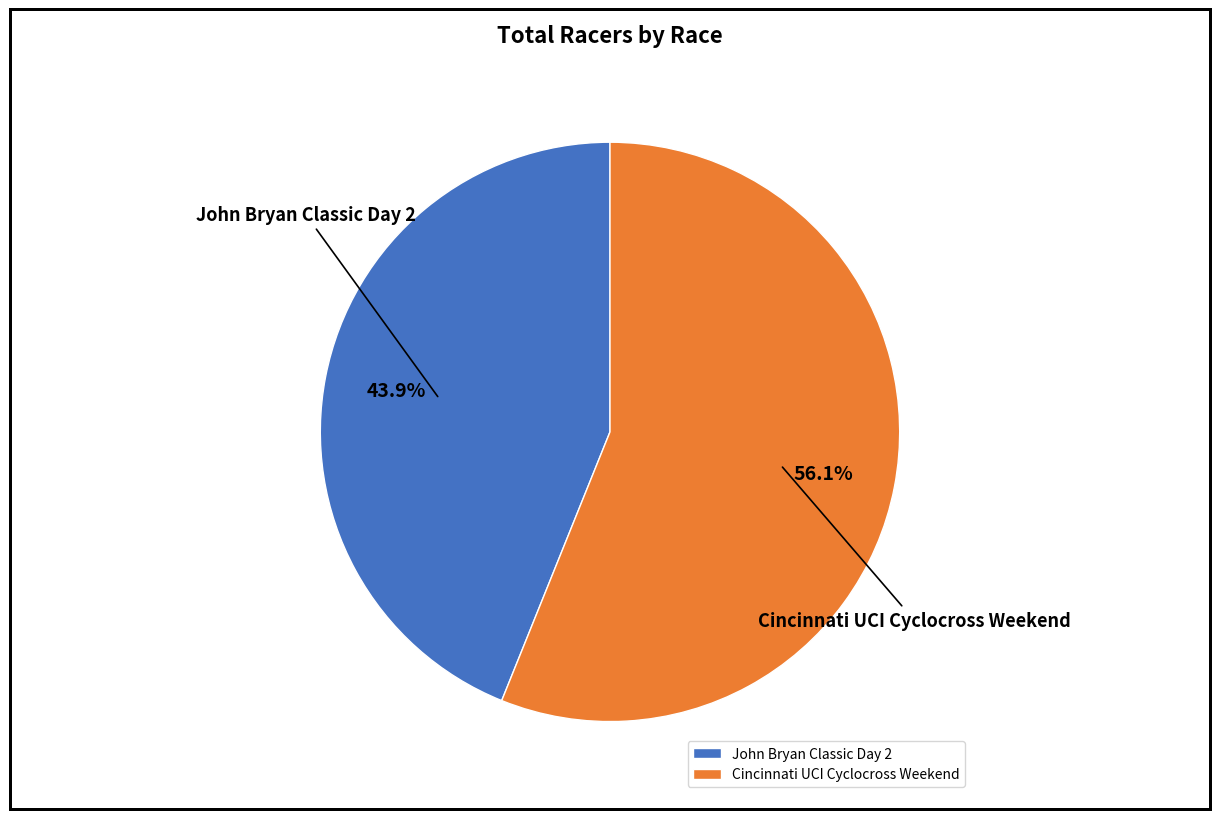

Combined, do Cincinnati UCI Cyclocross Weekend and John Bryan Classic Day 2 account for over 50%?

Yes